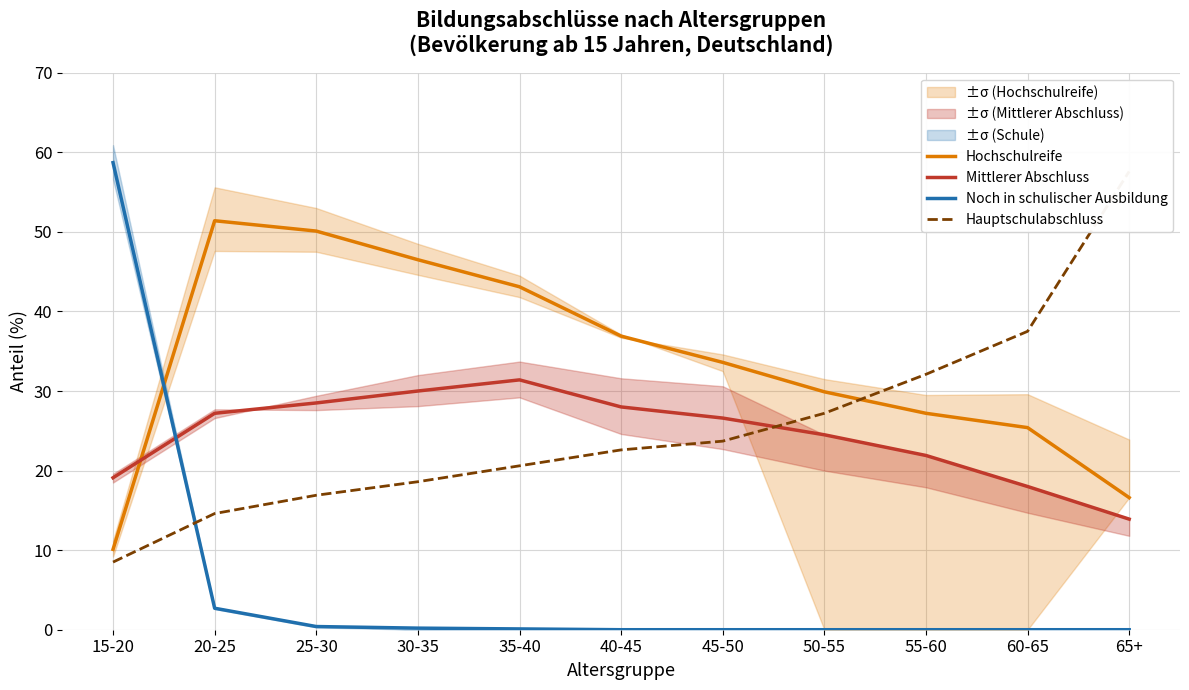

What is the difference between the Hauptschulabschluss values at 65+ and 40-45?

35.0